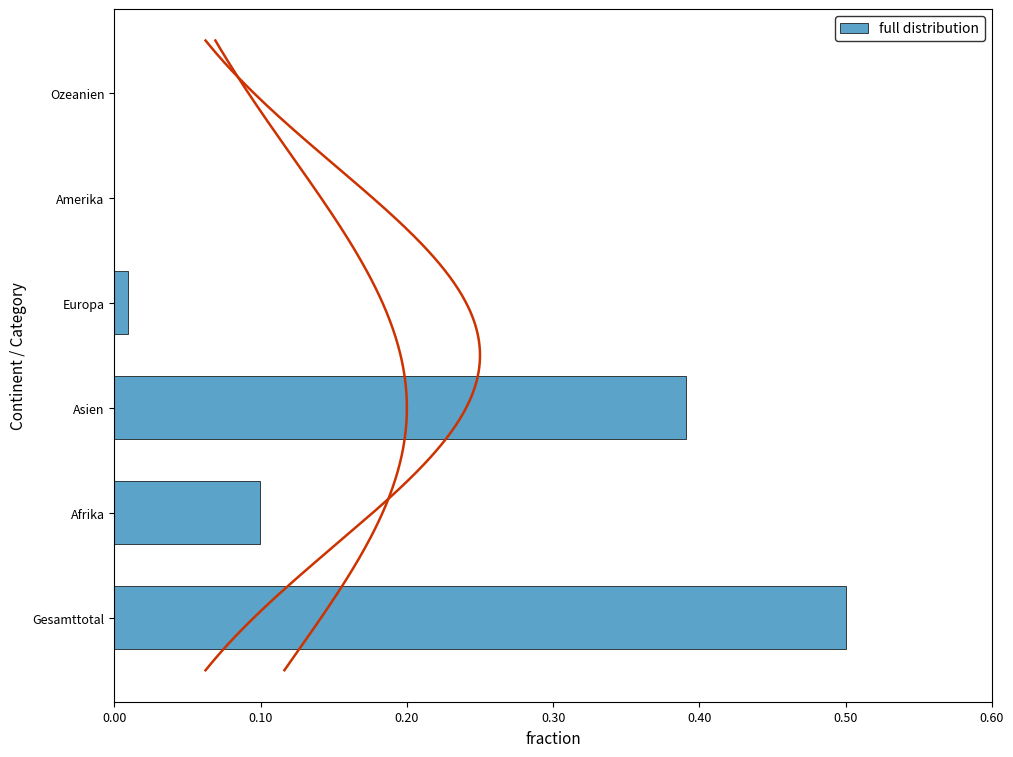

What is the difference between the second highest and minimum values?

0.4